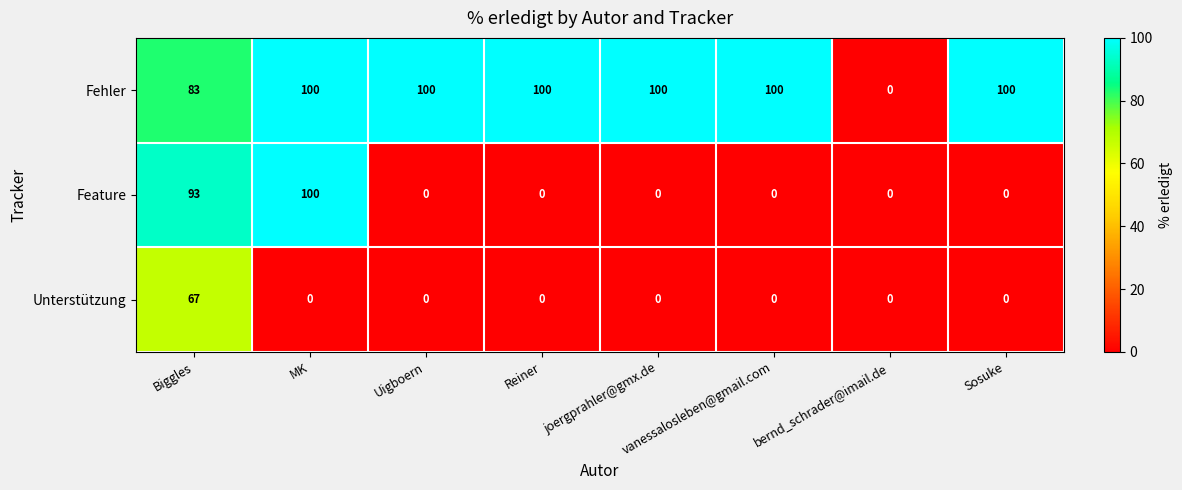

What is the difference between the highest and lowest values at Biggles?

26